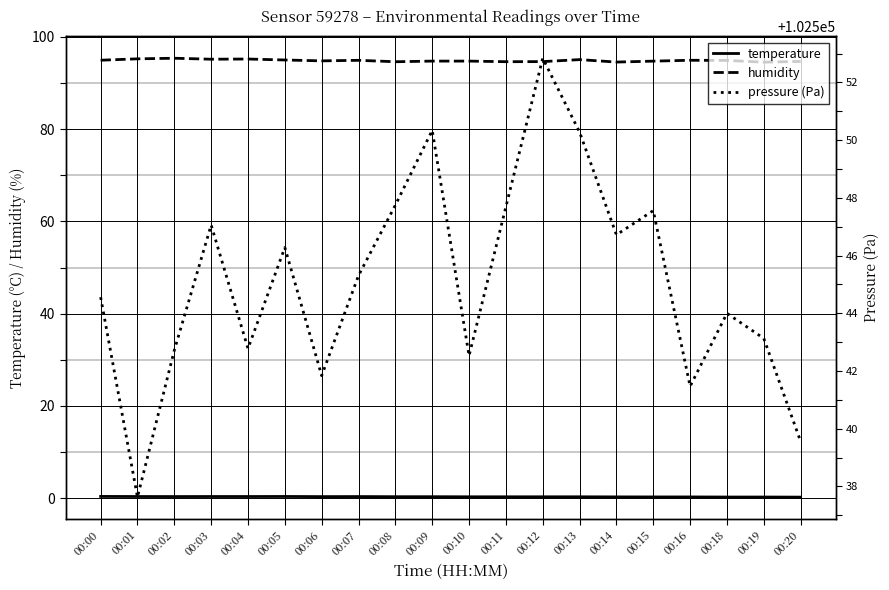

At which category does humidity reach its first local valley?

00:03